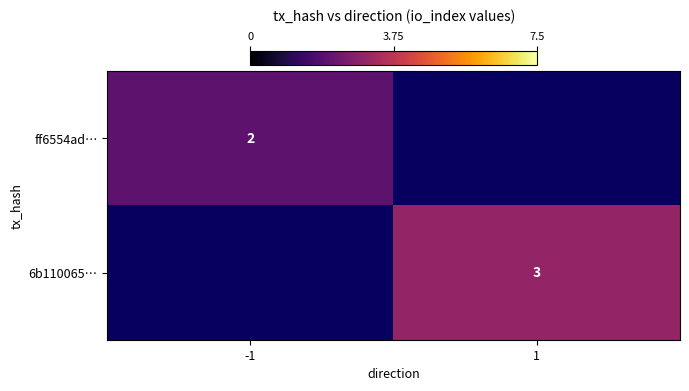

The ff6554ad… series shows 1 at -1. True or false?

False